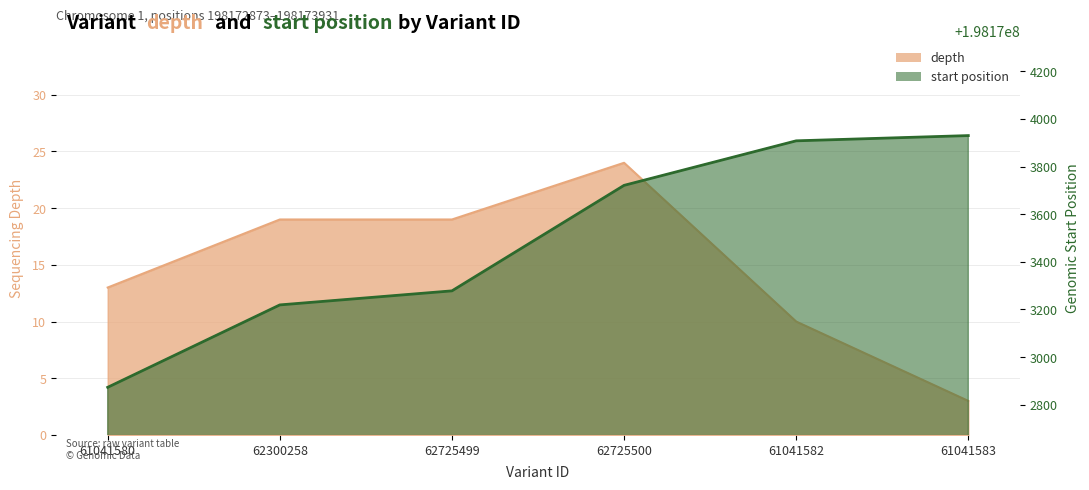

Reading left to right, transcribe all the data shown in this chart.

depth: 13	19	19	24	10	3
start: 198172873	198173219	198173278	198173721	198173908	198173930